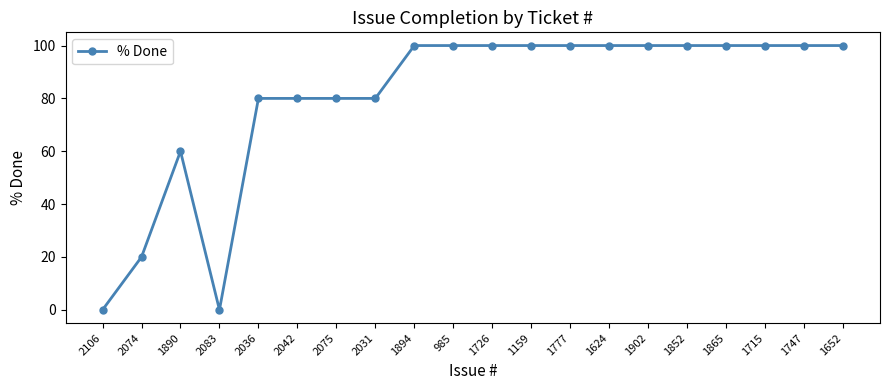

Does the chart display data point markers on the line(s)?

Yes